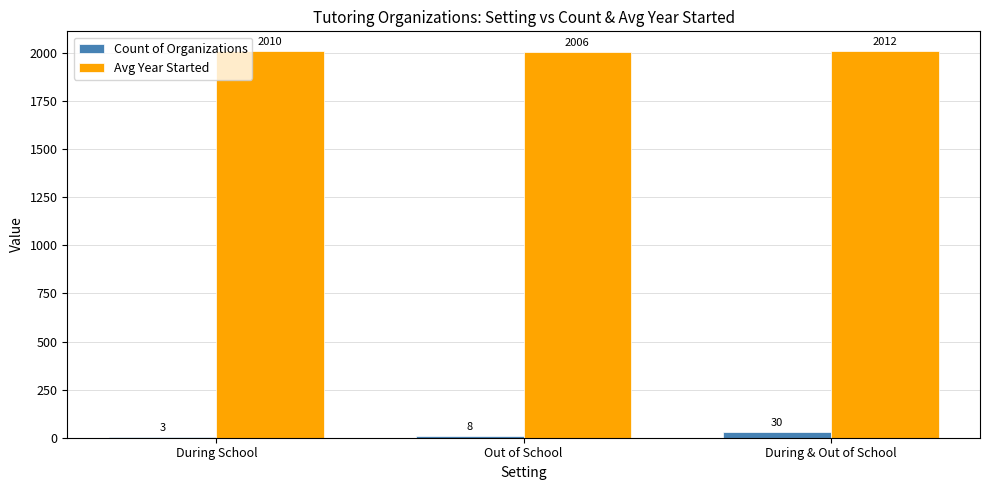

At which category is the sum across all series the highest?

During & Out of School